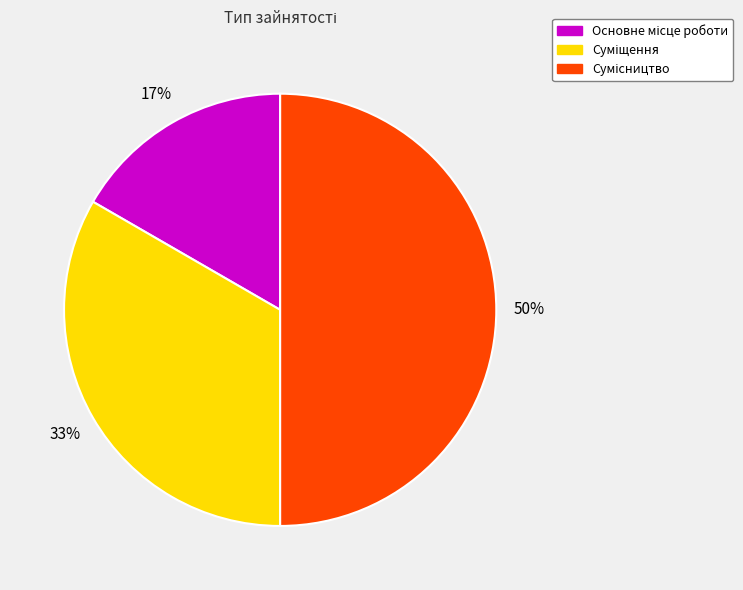

To the nearest percent, what is the difference between the largest and smallest slice percentages?

33%